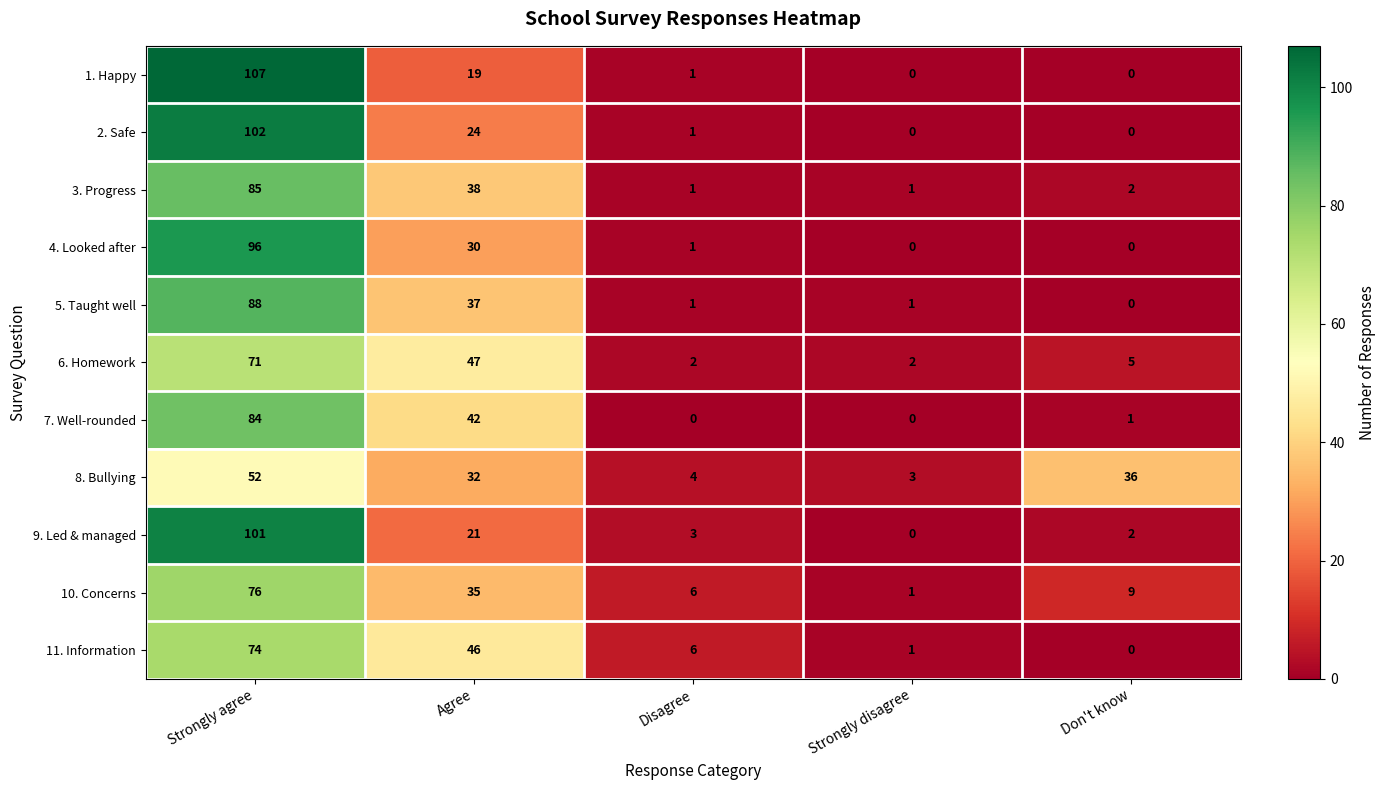

At which category is the sum across all series the highest?

Strongly agree